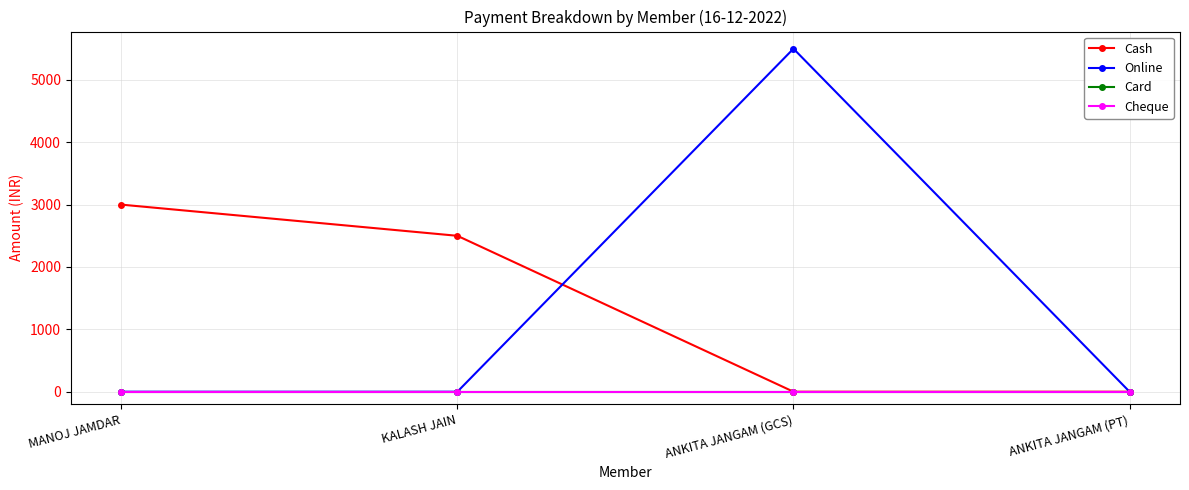

Which series has the largest total across all categories?

Cash